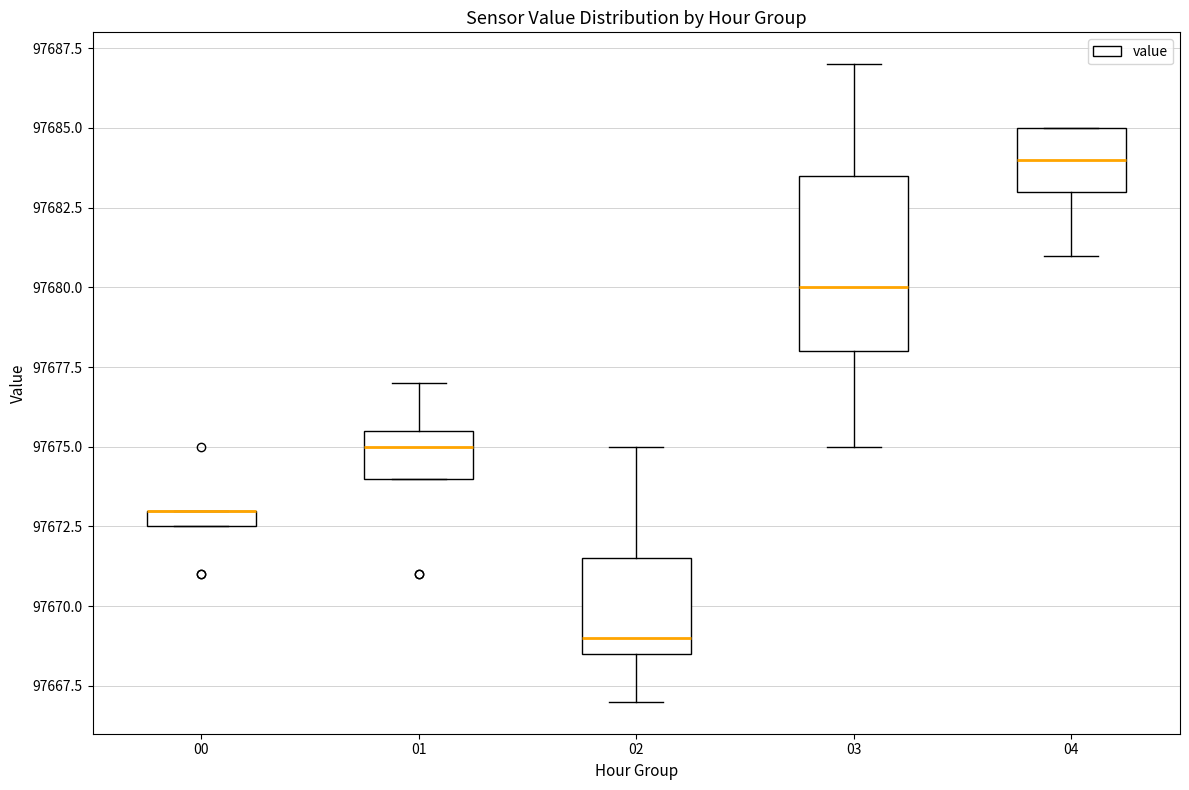

Comparing the boxes themselves (not the whiskers), which one is the tallest?

03